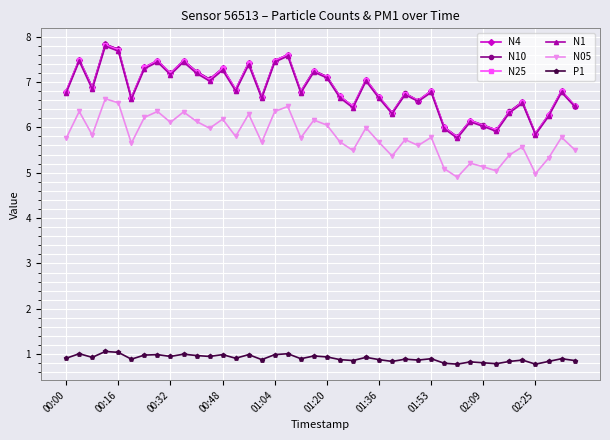

At how many categories does at least one series exceed 4?

40